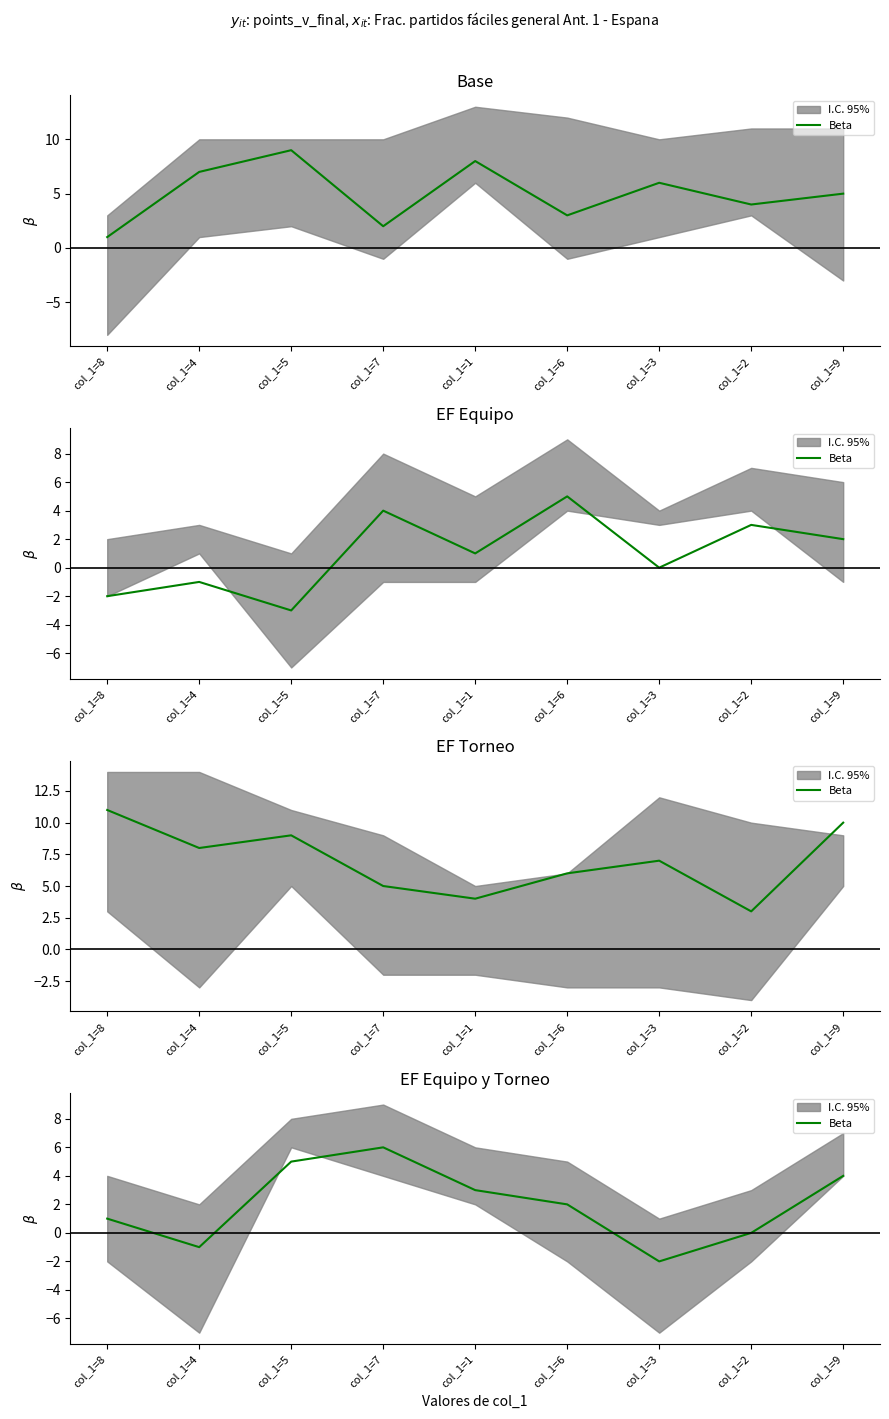

True or false: there are more than 2 points higher than both neighbors.

False